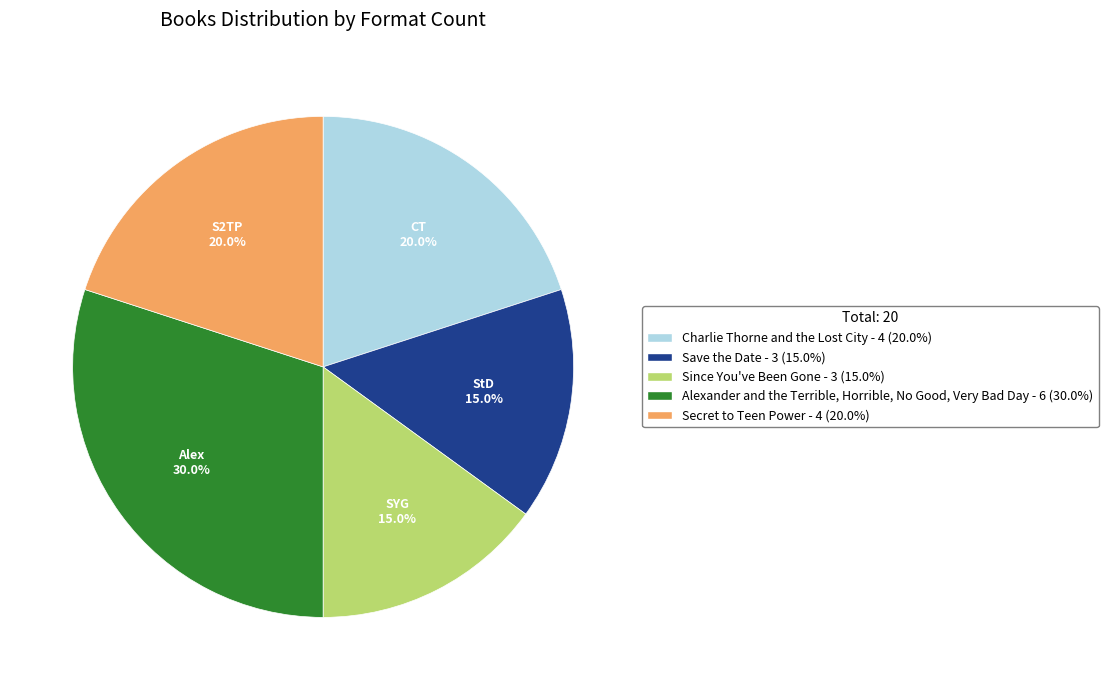

What percentage is NOT represented by Since You've Been Gone?

85.0%